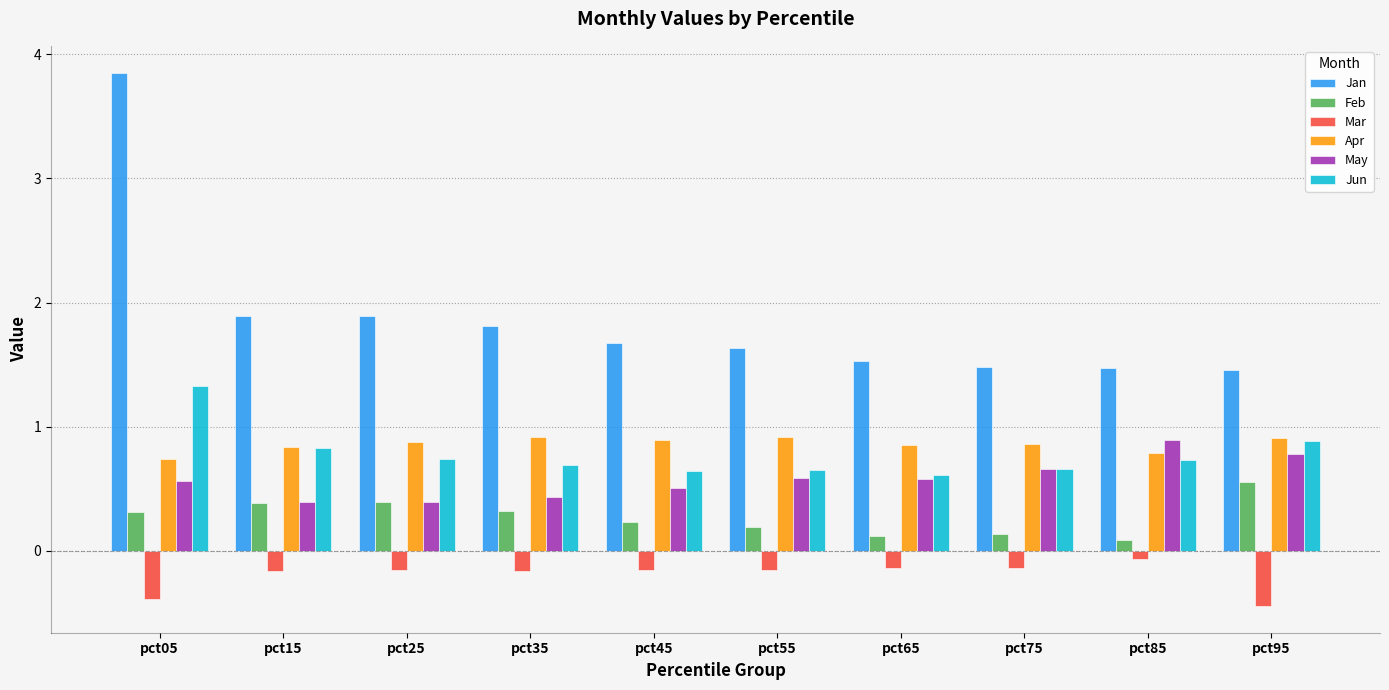

What are all the series names shown in the legend?

Jan, Feb, Mar, Apr, May, Jun